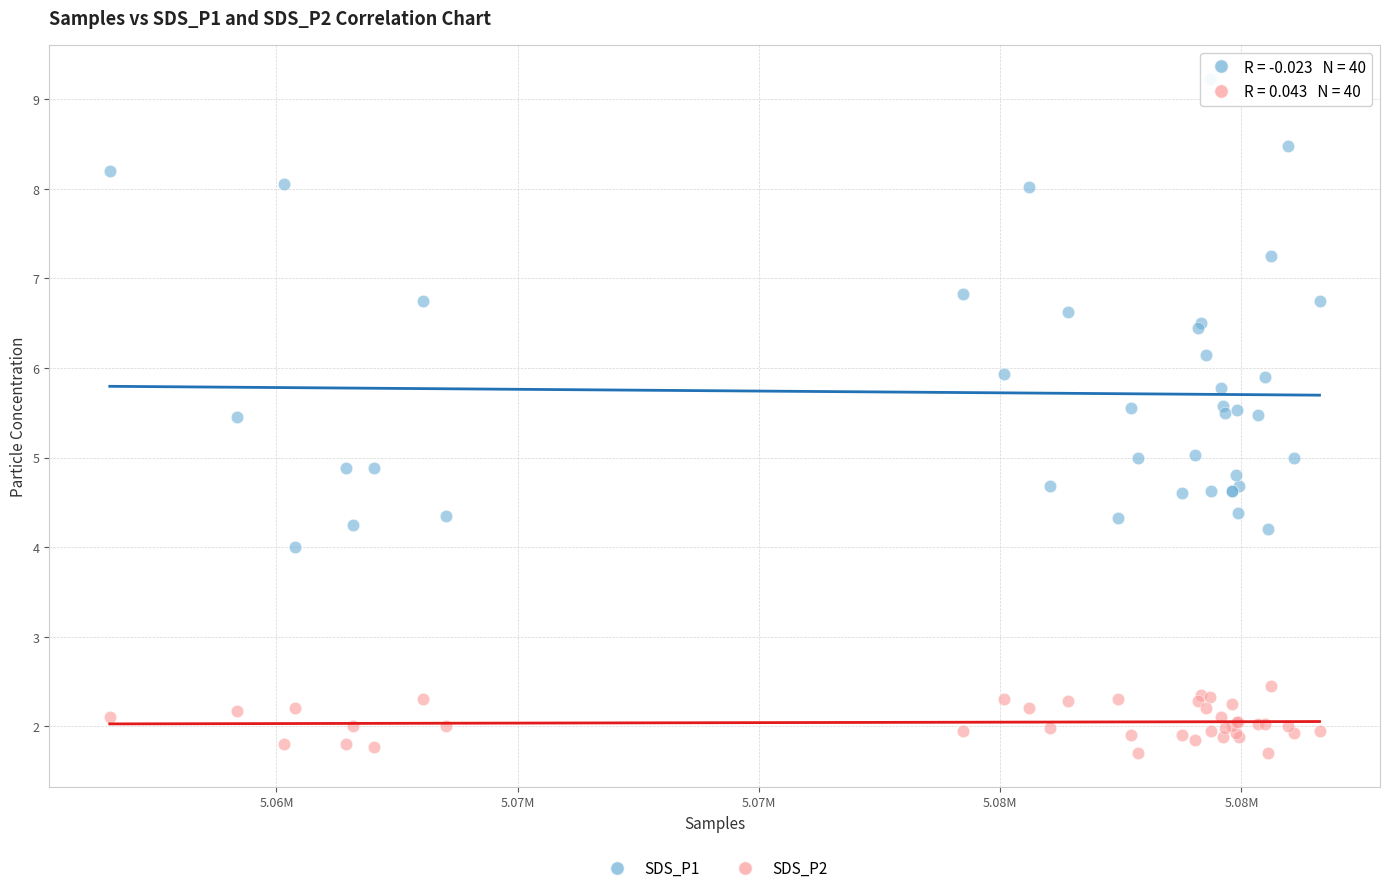

Which series has the widest spread of Y values?

SDS_P1